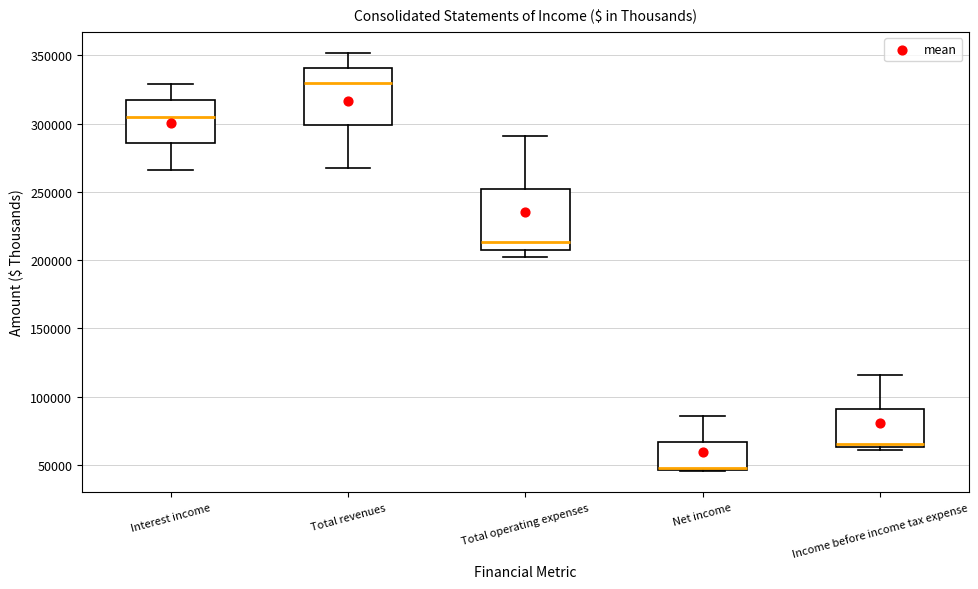

Reading left to right, transcribe this box plot: for each box, give where its median line is, the range the box spans, and where its two whiskers end, as read against the y-axis. The values are not printed on the chart, so give them approximately, as read against the axis.

Interest income: median 305000, box 285000 to 315000, whiskers 265000 to 330000
Total revenues: median 330000, box 300000 to 340000, whiskers 270000 to 350000
Total operating expenses: median 215000, box 210000 to 250000, whiskers 200000 to 290000
Net income: median 50000 (drawn on the box's lower edge), box 45000 to 65000, whiskers 45000 to 85000
Income before income tax expense: median 65000 (just above the box's lower edge), box 65000 to 90000, whiskers 60000 to 115000